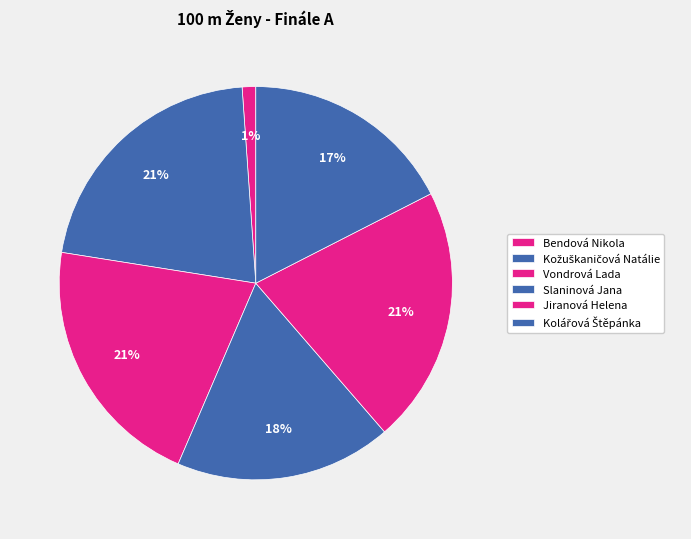

Which category has the smallest portion of the pie?

Bendová Nikola